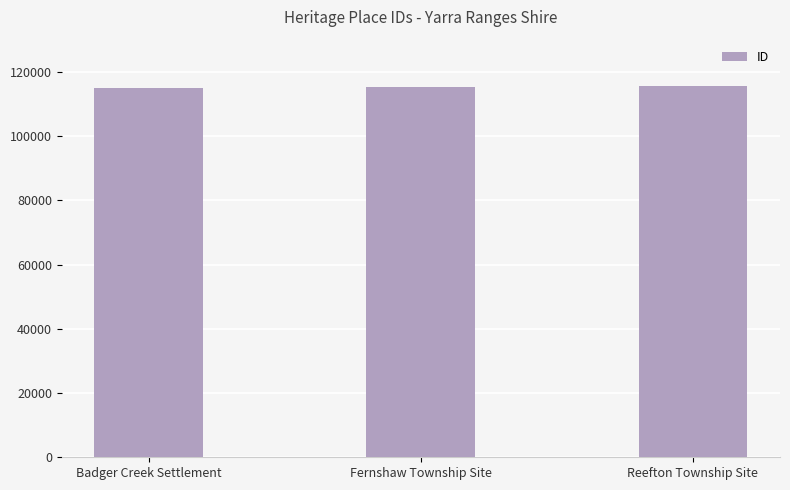

What is the sum of the values at Reefton Township Site and Fernshaw Township Site?

231034